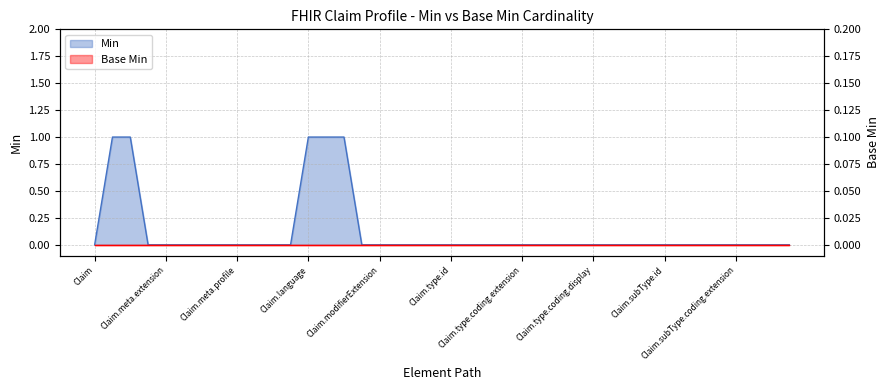

Does the chart have visible grid lines?

Yes